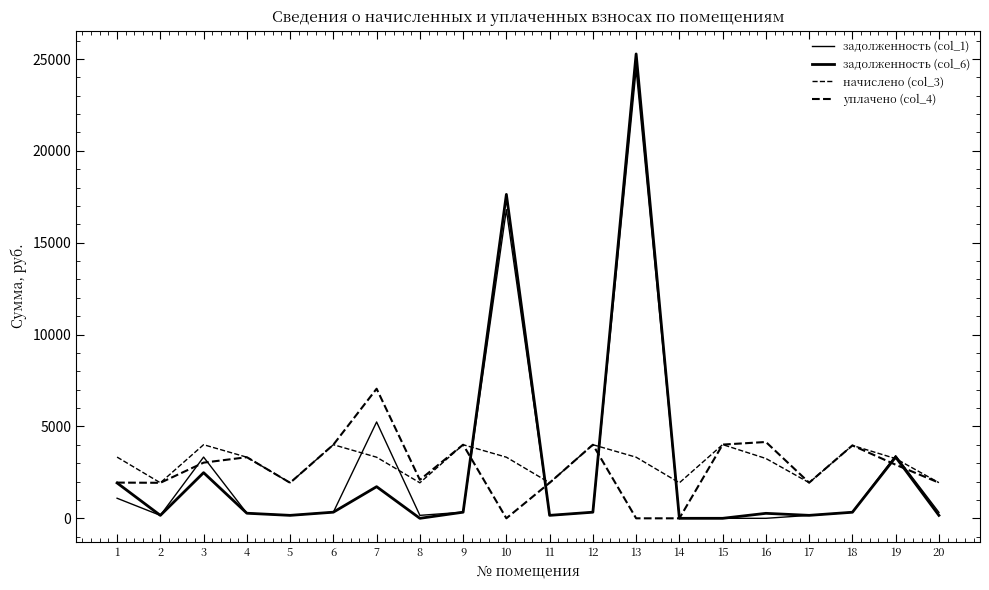

The value of начислено (col_3) at 13 is 3326.3. True or false?

True